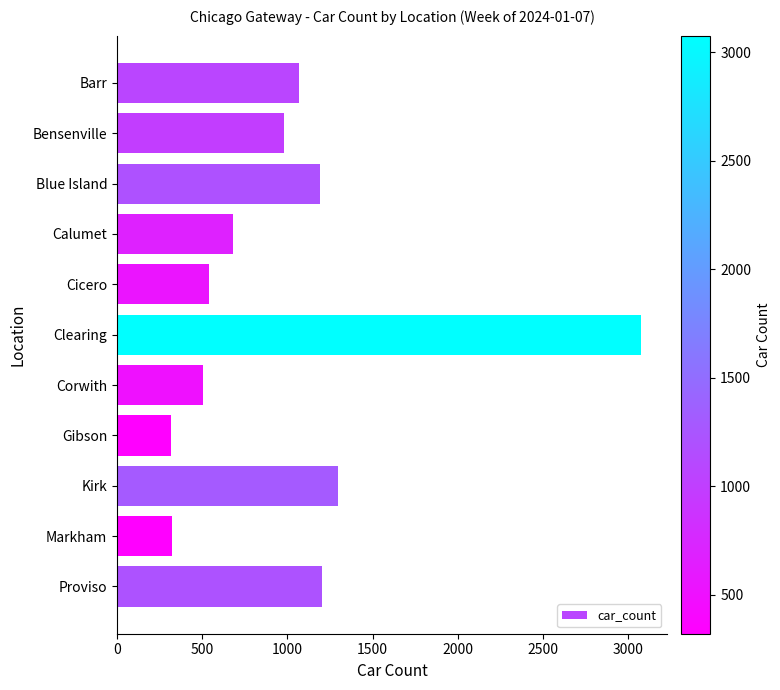

What is the change in value from Bensenville to Cicero?

-440